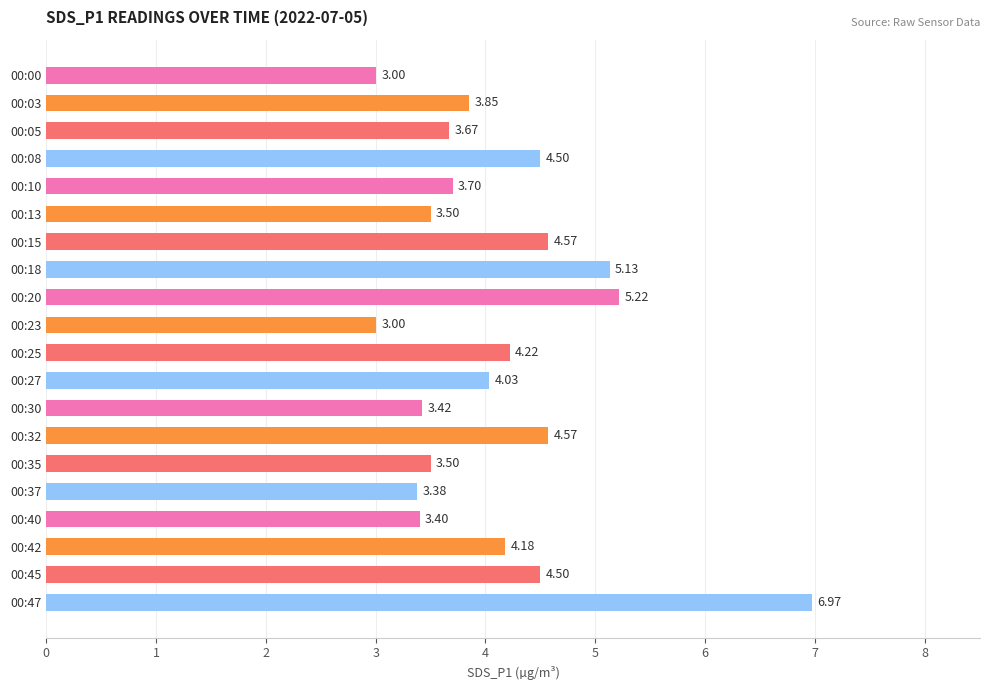

What is the sum of all values?

82.3